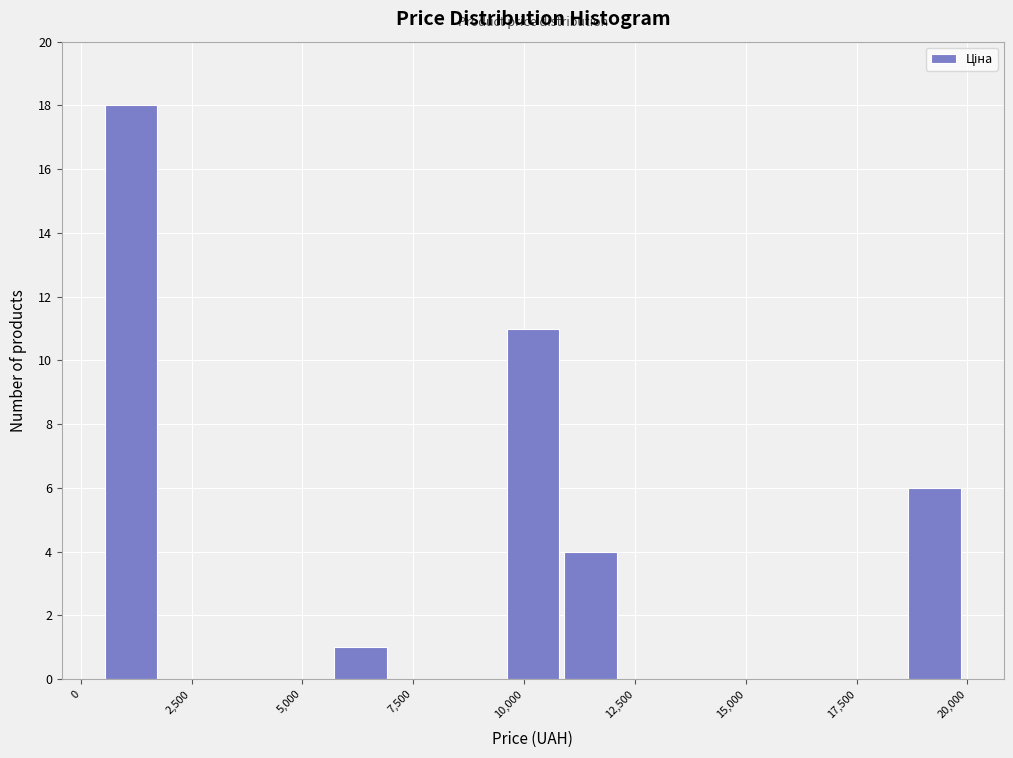

Around what value on the x-axis is the tallest bar? Give the approximate position of its centre, as read against the axis.

1000